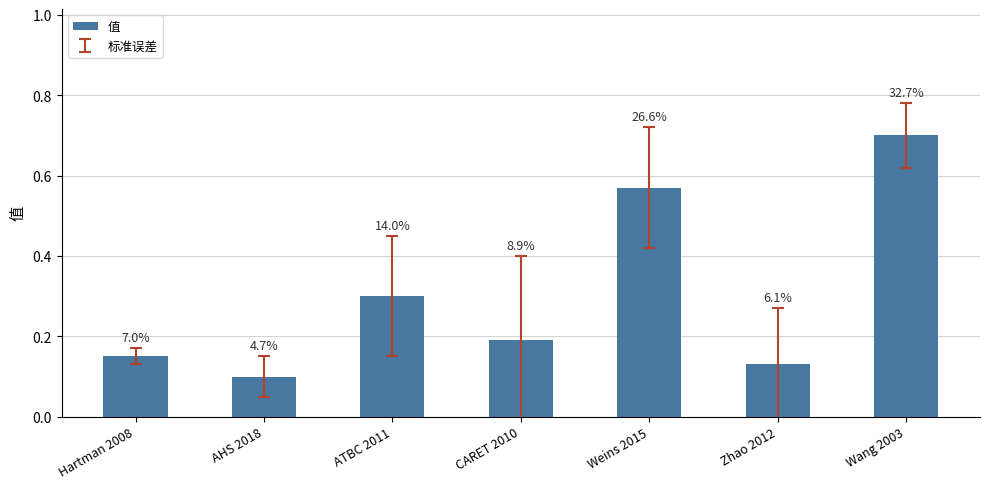

Are the bars horizontal?

No